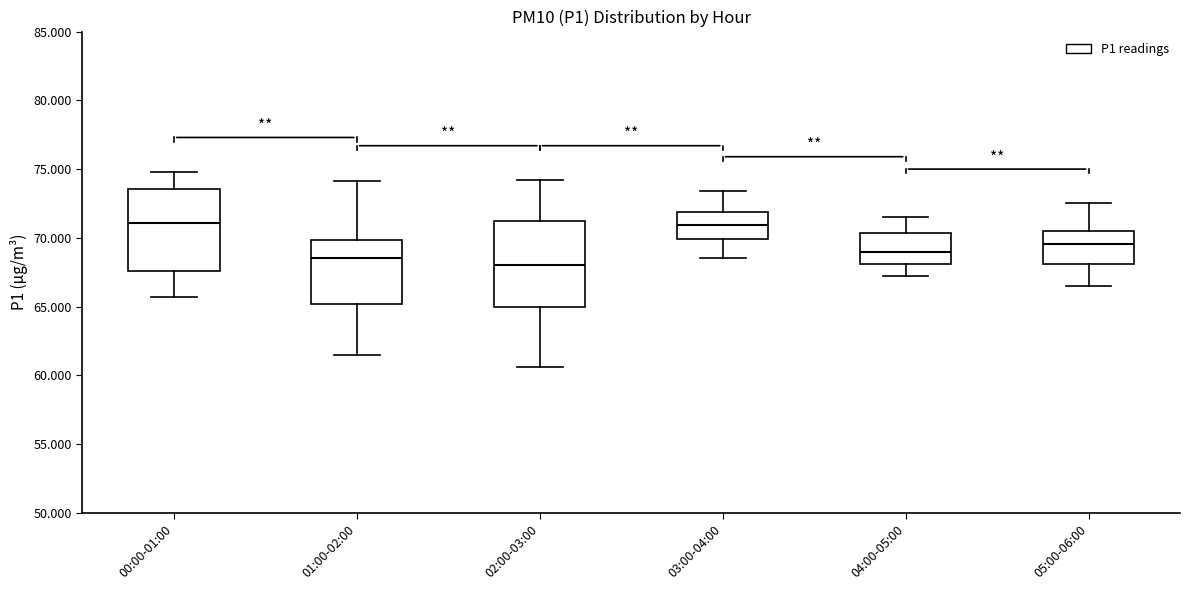

Reading left to right, read every box against the y-axis: the position of its median line, the range the box covers, and the ends of its whiskers. The values are not printed on the chart, so give them approximately, as read against the axis.

00:00-01:00: median 71.0, box 67.5 to 73.5, whiskers 65.5 to 75.0
01:00-02:00: median 68.5, box 65.0 to 70.0, whiskers 61.5 to 74.0
02:00-03:00: median 68.0, box 65.0 to 71.5, whiskers 60.5 to 74.0
03:00-04:00: median 71.0, box 70.0 to 72.0, whiskers 68.5 to 73.5
04:00-05:00: median 69.0, box 68.0 to 70.5, whiskers 67.0 to 71.5
05:00-06:00: median 69.5, box 68.0 to 70.5, whiskers 66.5 to 72.5